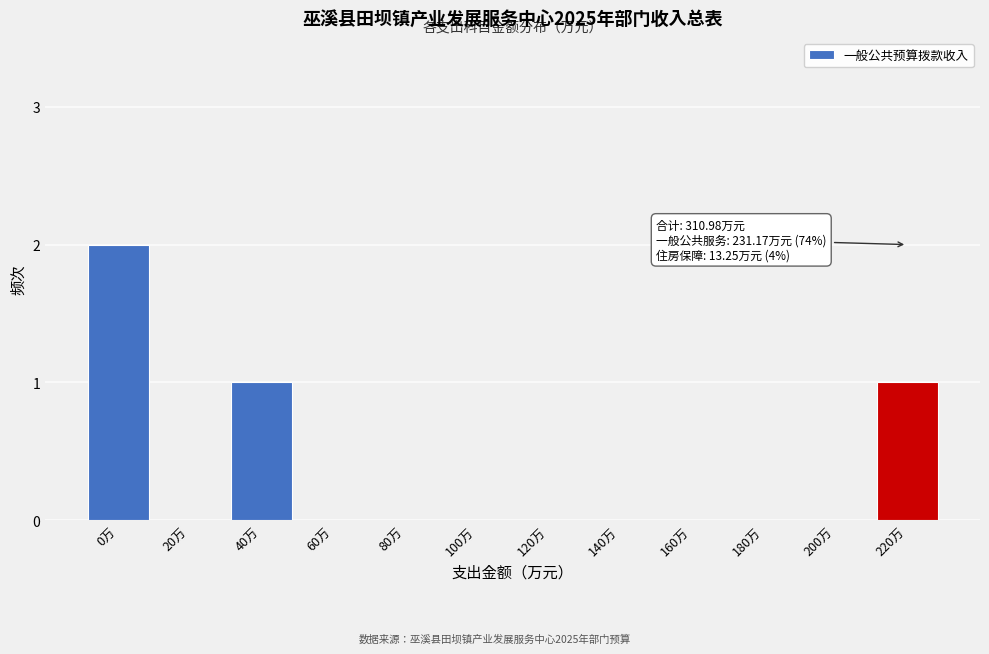

Reading right to left, transcribe all the data shown in this chart.

220万=1	200万=0	180万=0	160万=0	140万=0	120万=0	100万=0	80万=0	60万=0	40万=1	20万=0	0万=2